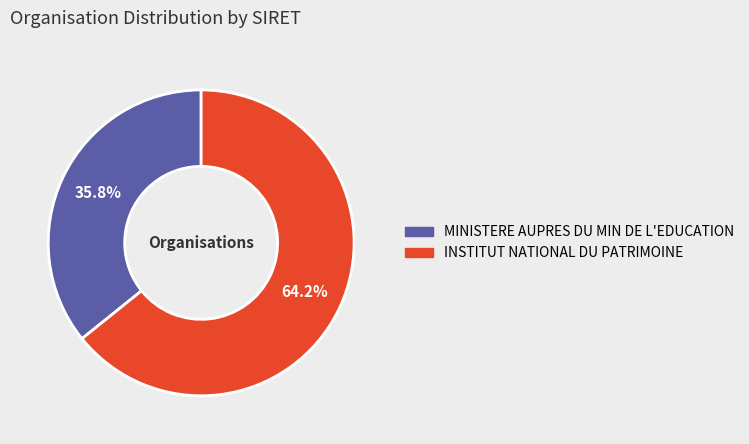

How many segments does this pie chart have?

2